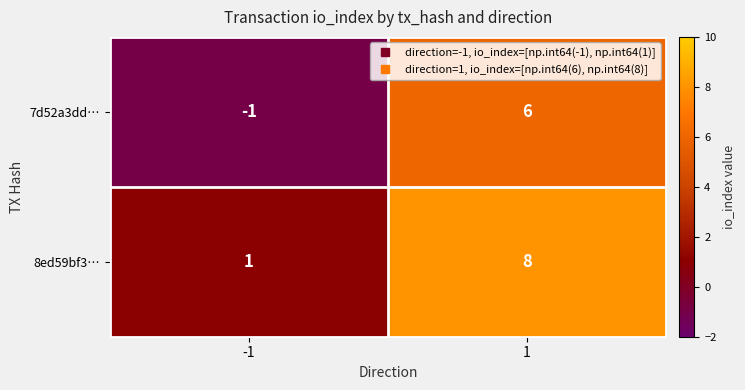

Is it true that 7d52a3dd… equals -1 at -1?

True